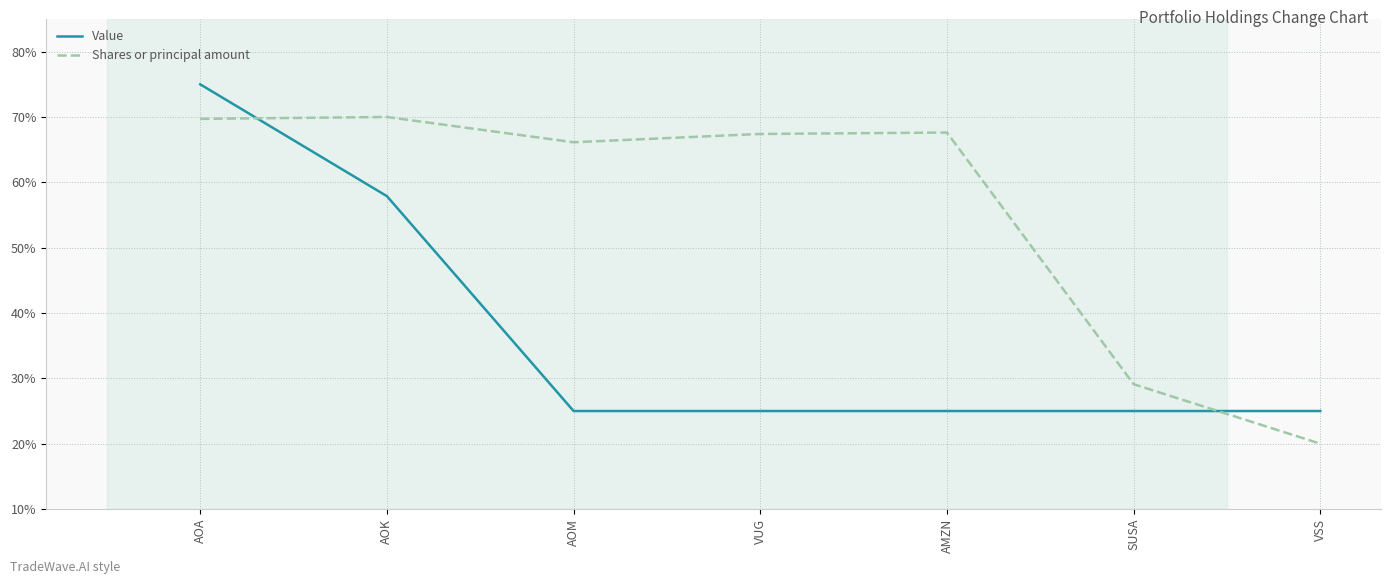

What are all the series names shown in the legend?

Value, Shares or principal amount